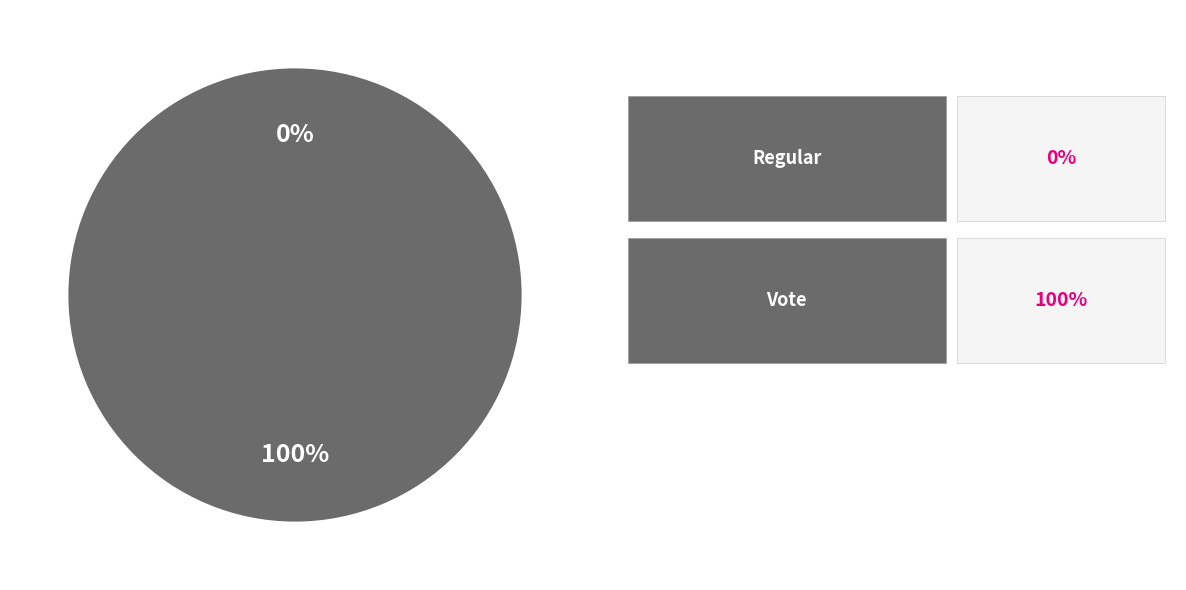

Is it true that Vote is 100% of the pie?

True